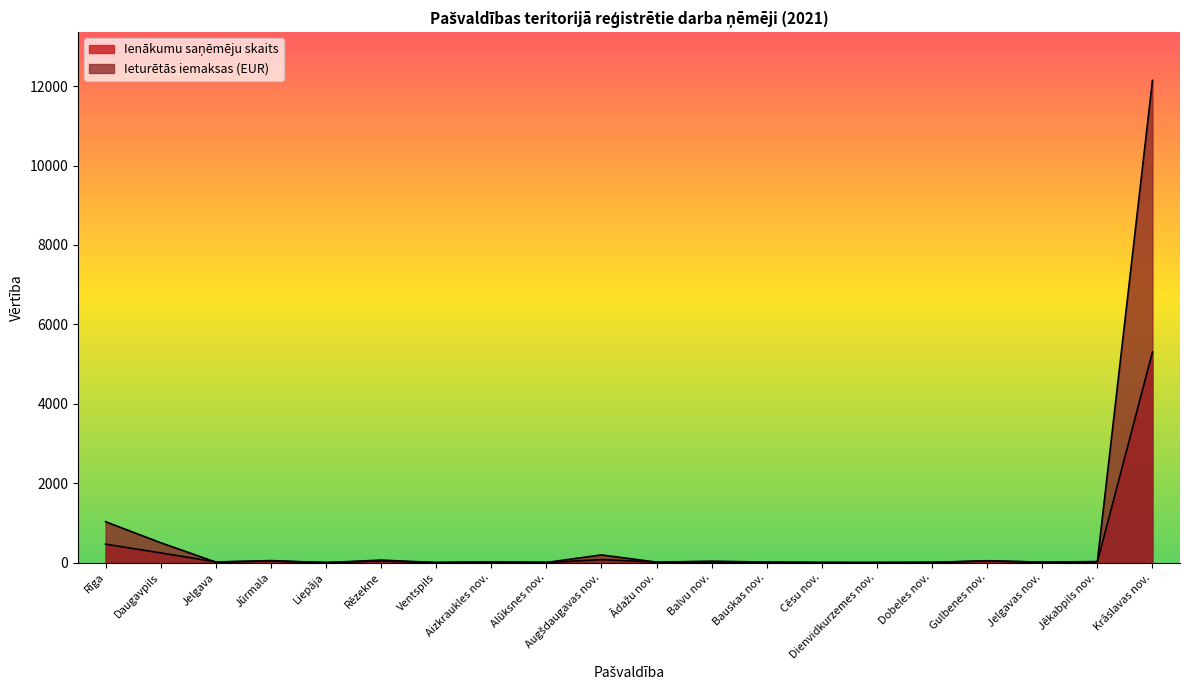

What is the sum of all values?

6317